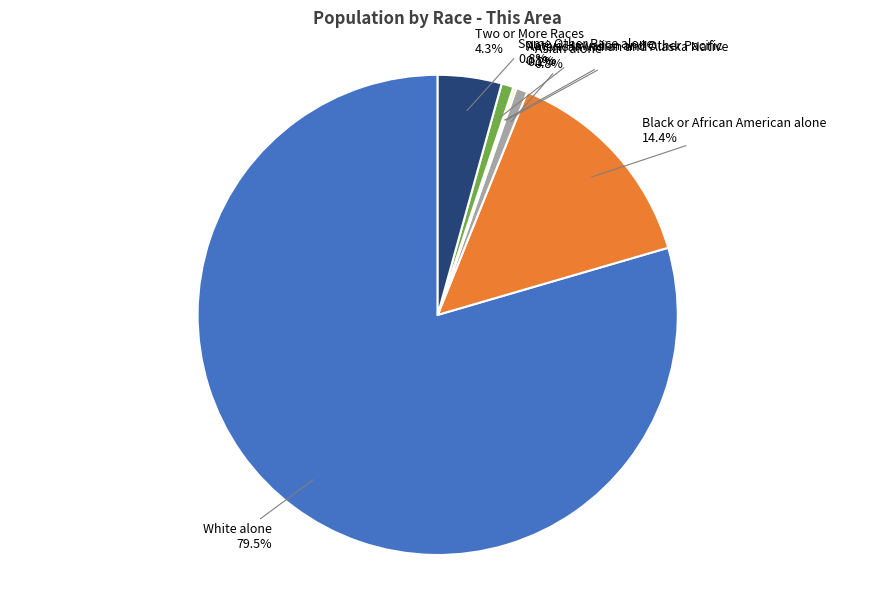

What portion of the pie excludes Black or African American alone?

85.6%